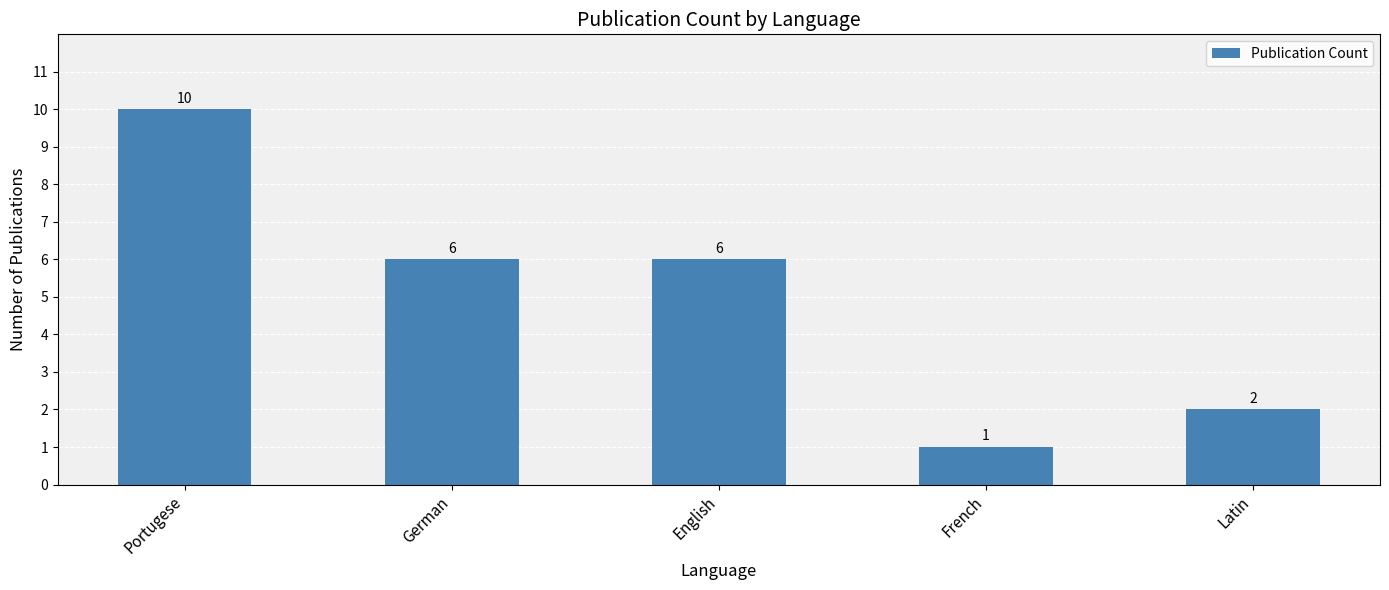

What is the greatest value displayed?

10